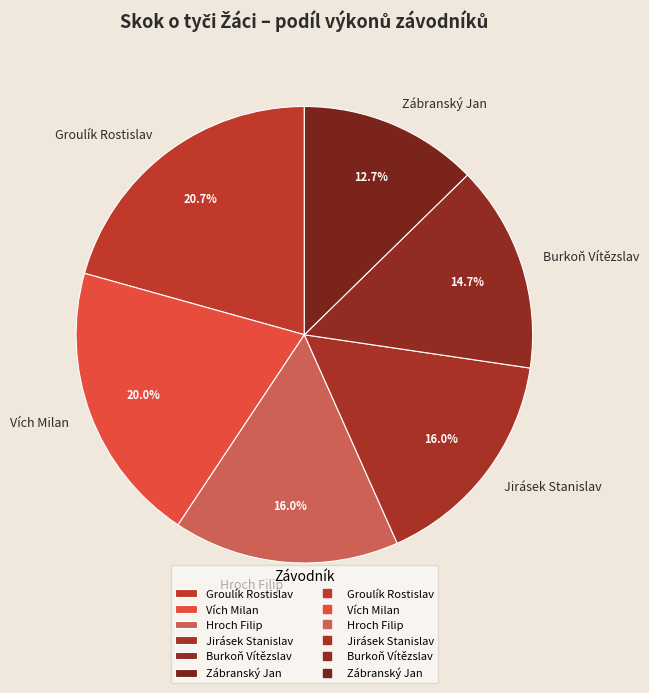

Count the number of slices in the pie.

6